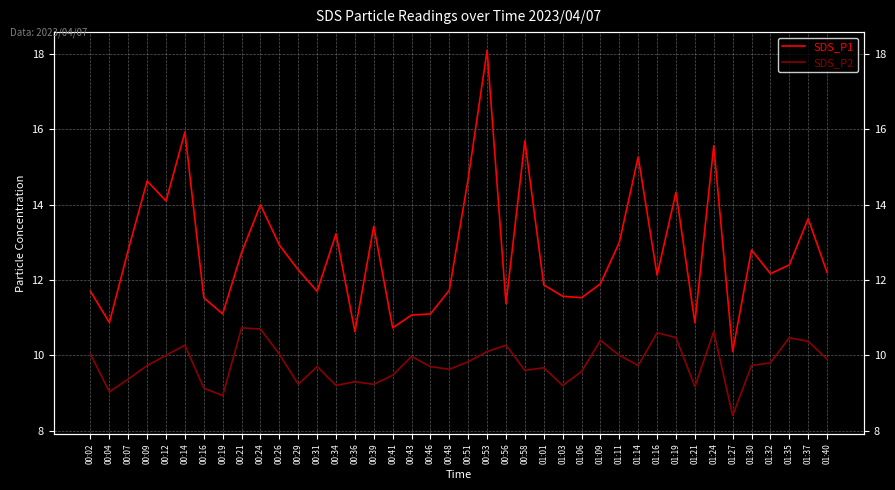

Which category has the lowest value in the SDS_P2 series?

01:27